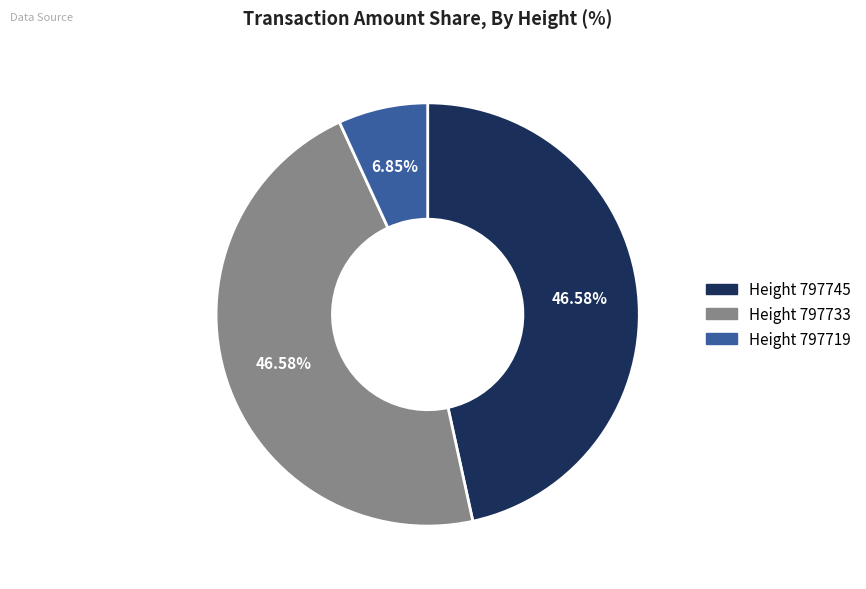

Which has a higher value, Height 797719 or Height 797733?

Height 797733